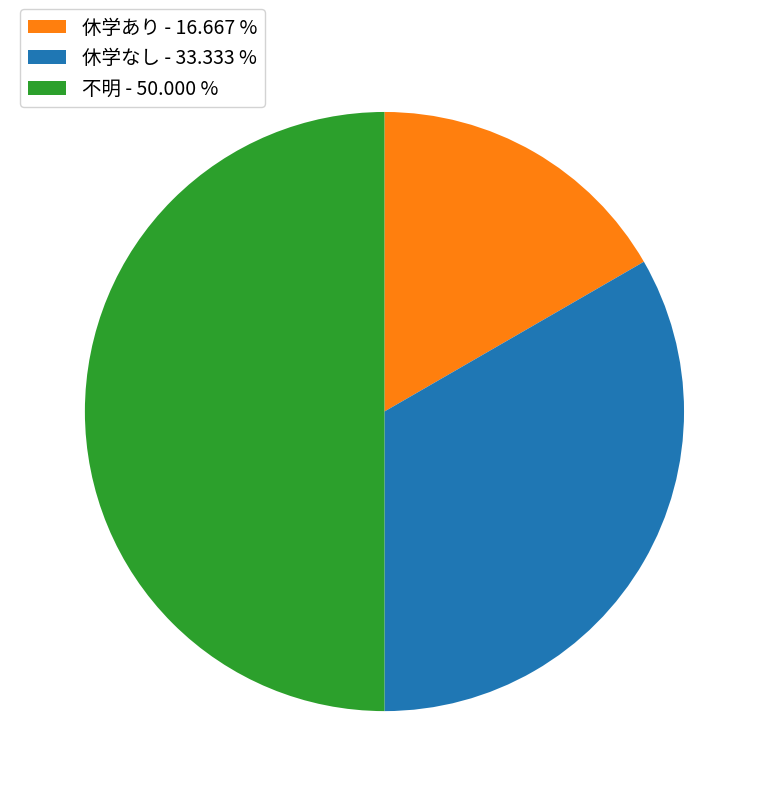

Does 休学あり - 16.667 % account for over 50% of the chart?

No